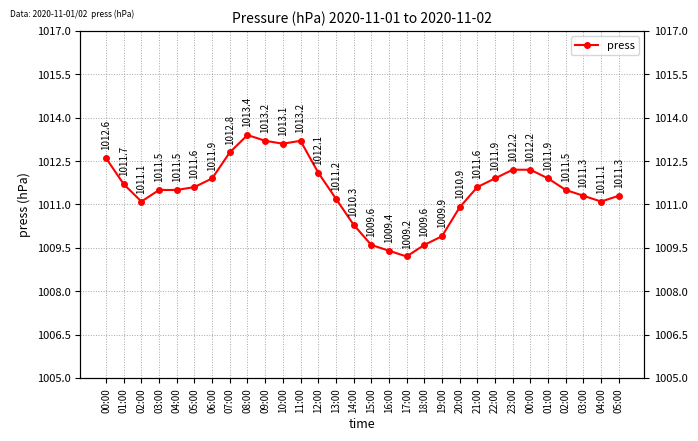

At which category does the data reach its first local valley?

02:00